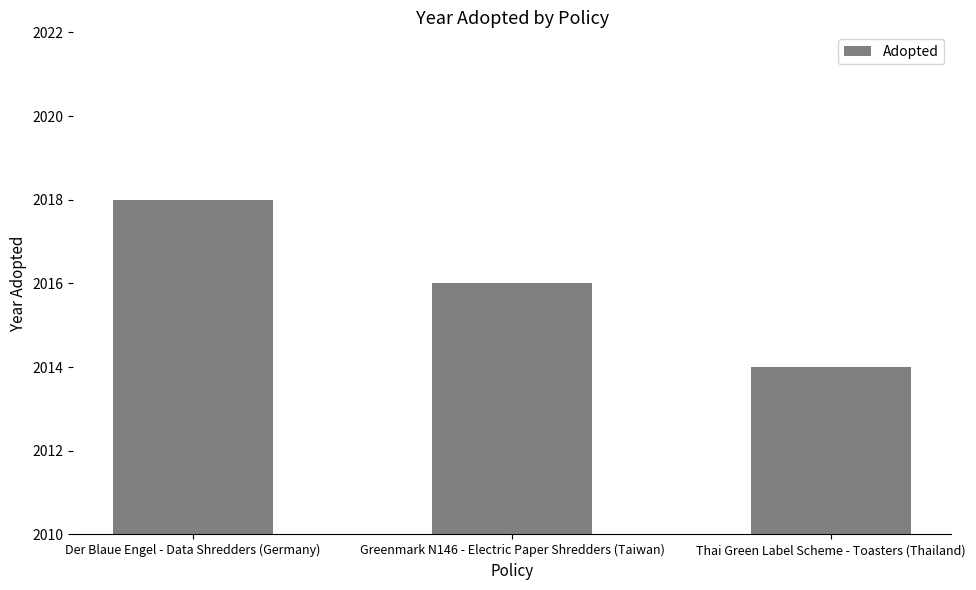

Rank the categories by value from lowest to highest.

Thai Green Label Scheme - Toasters (Thailand), Greenmark N146 - Electric Paper Shredders (Taiwan), Der Blaue Engel - Data Shredders (Germany)